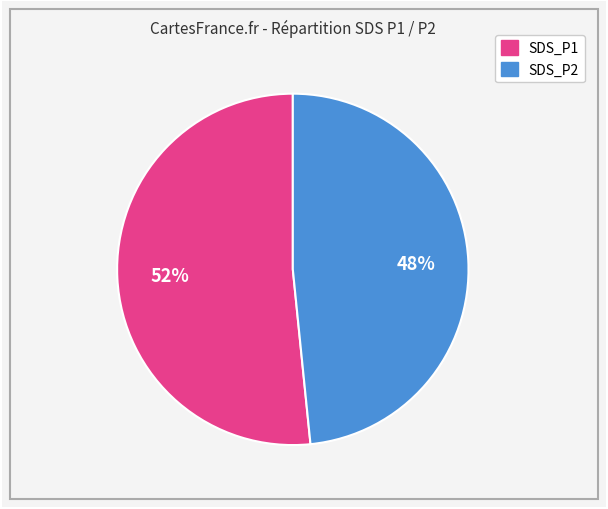

The SDS_P1 slice represents 52% of the pie. True or false?

True